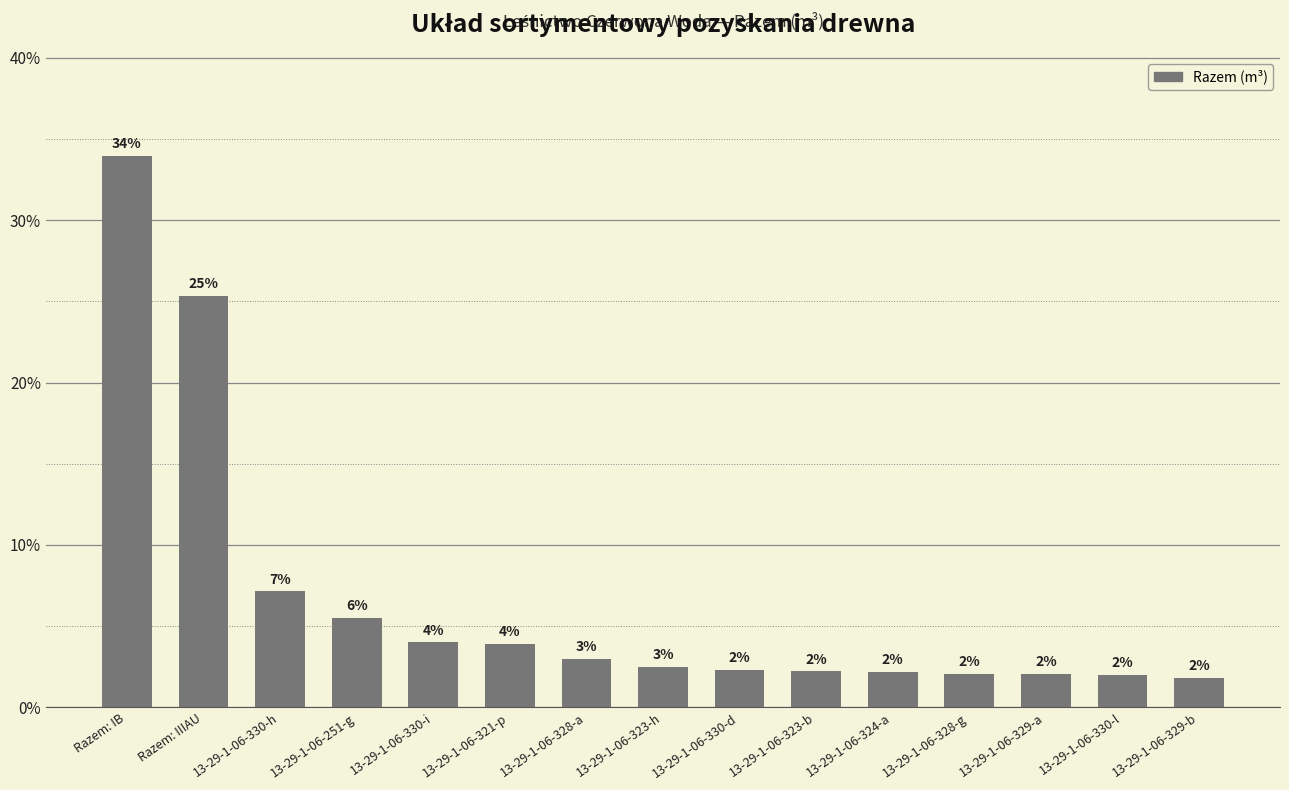

What is the difference between the maximum and second lowest values?

31.9